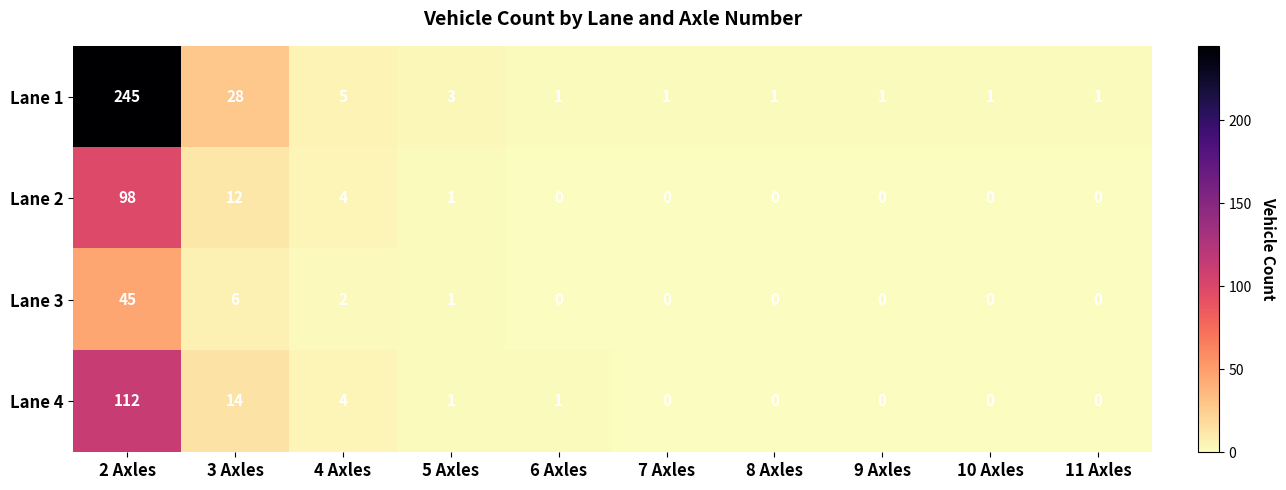

At 2 Axles, list the series in order from largest to smallest.

Lane 1, Lane 4, Lane 2, Lane 3